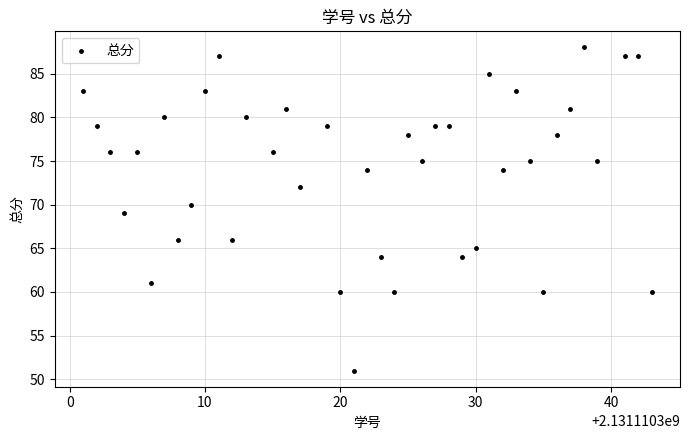

What is the range of X values (max minus min)?

42